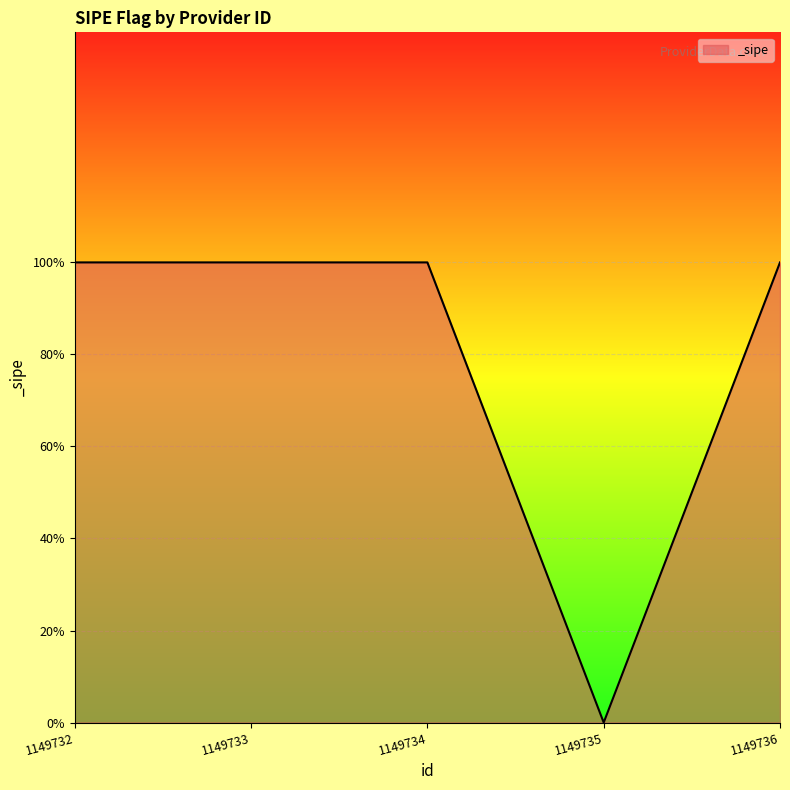

What value does the data have at 1149733?

1